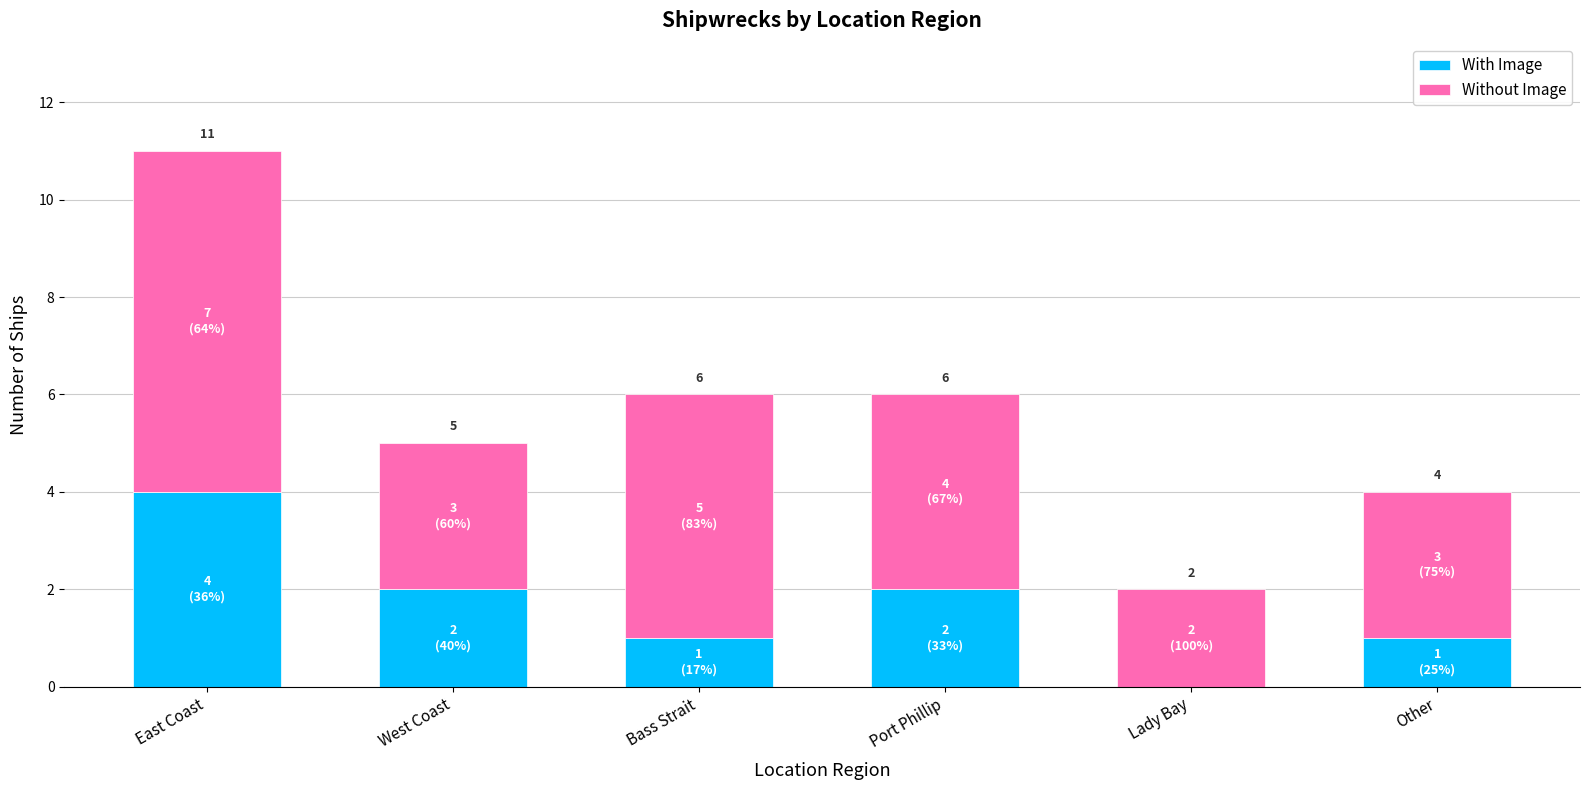

Which category has the highest value in the With Image series?

East Coast